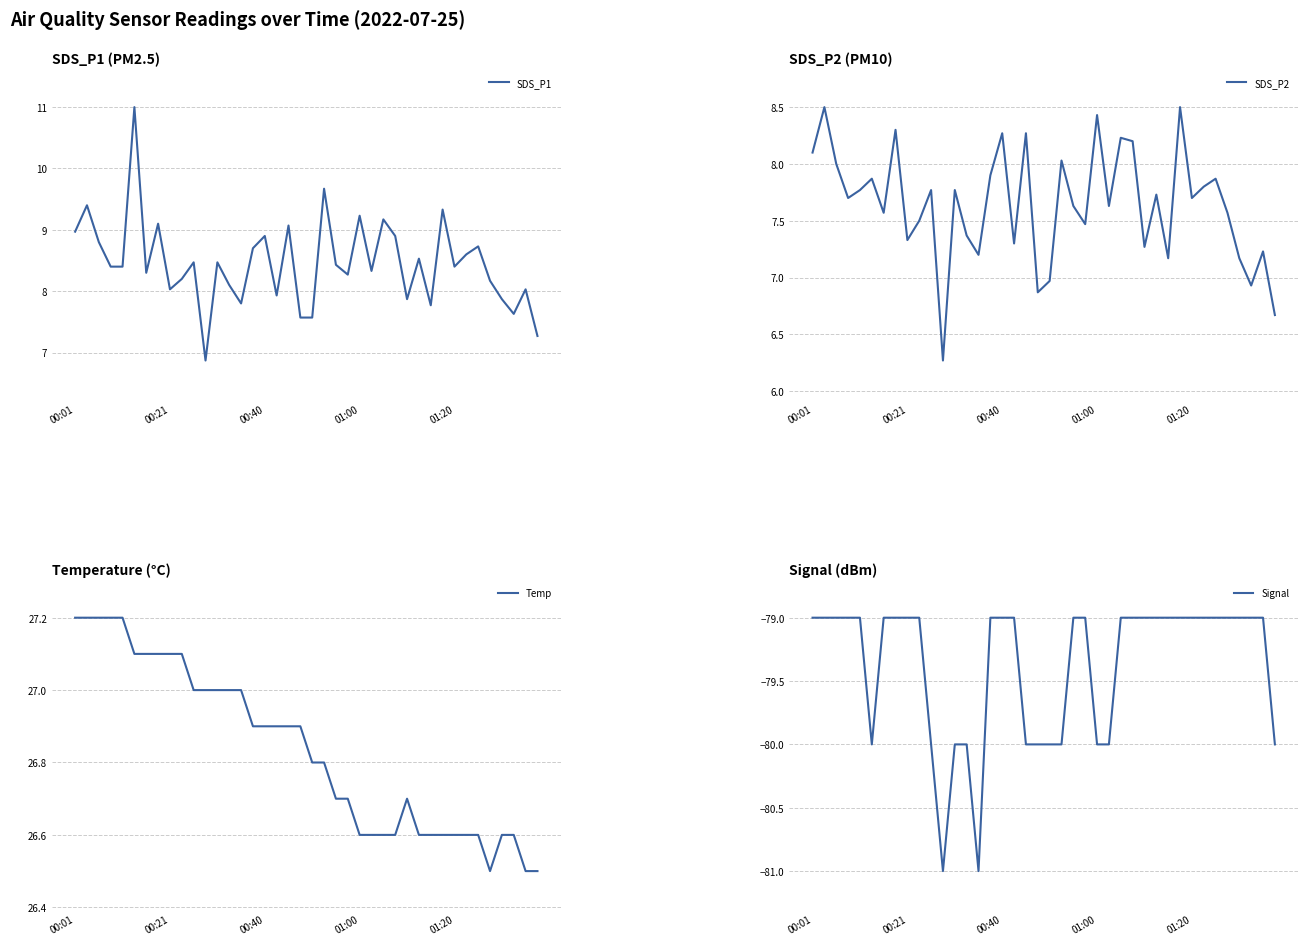

In Signal, how many points are lower than both neighbors (excluding endpoints)?

3